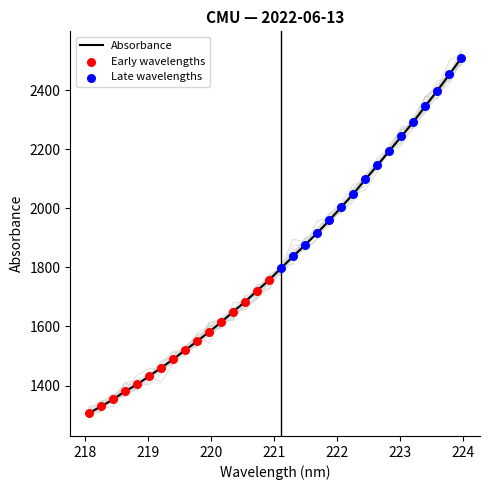

What is the change in value from 220.9264 to 223.408?

+588.9